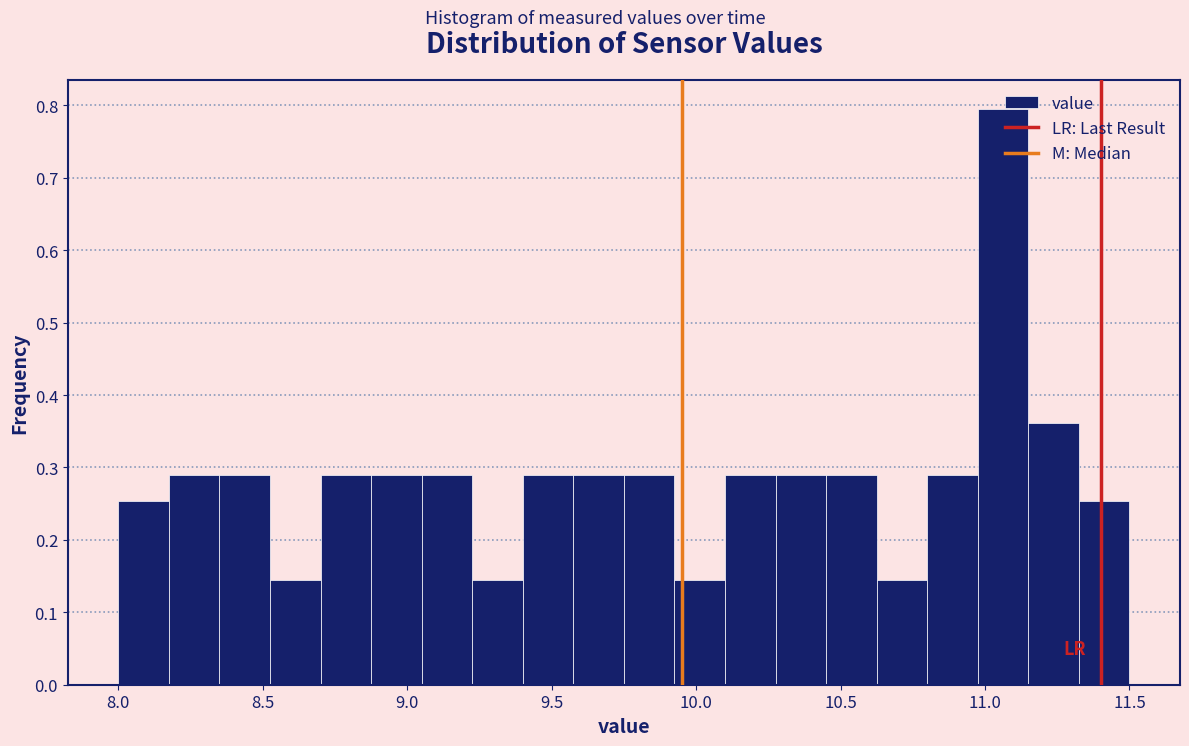

Around what value on the x-axis is the tallest bar? Give the approximate position of its centre, as read against the axis.

11.05